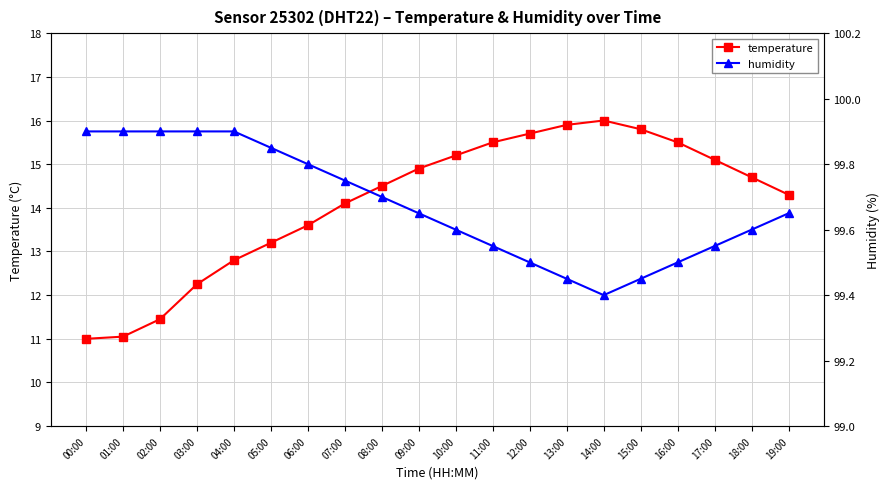

Which series has the largest total across all categories?

humidity